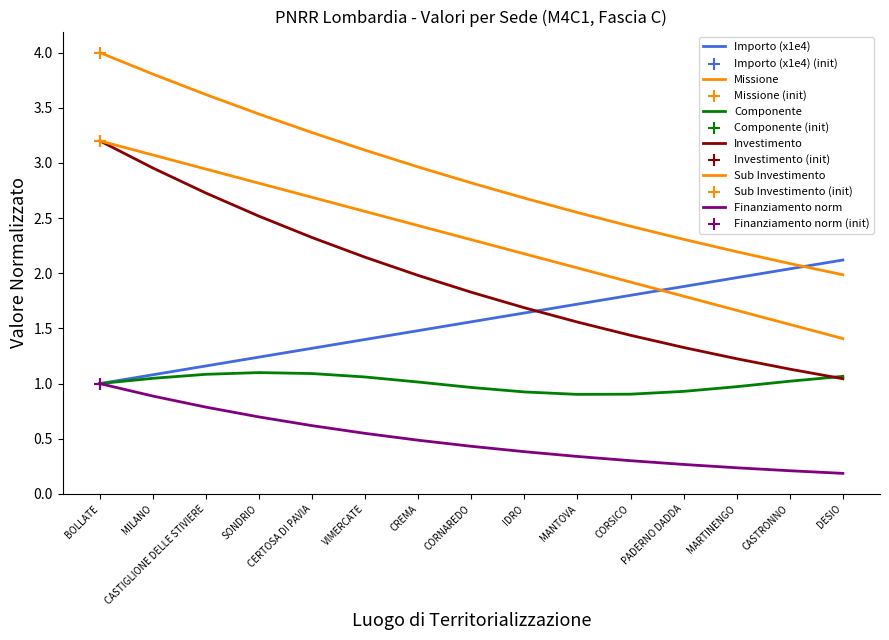

Is this an area chart (filled region under the line)?

No